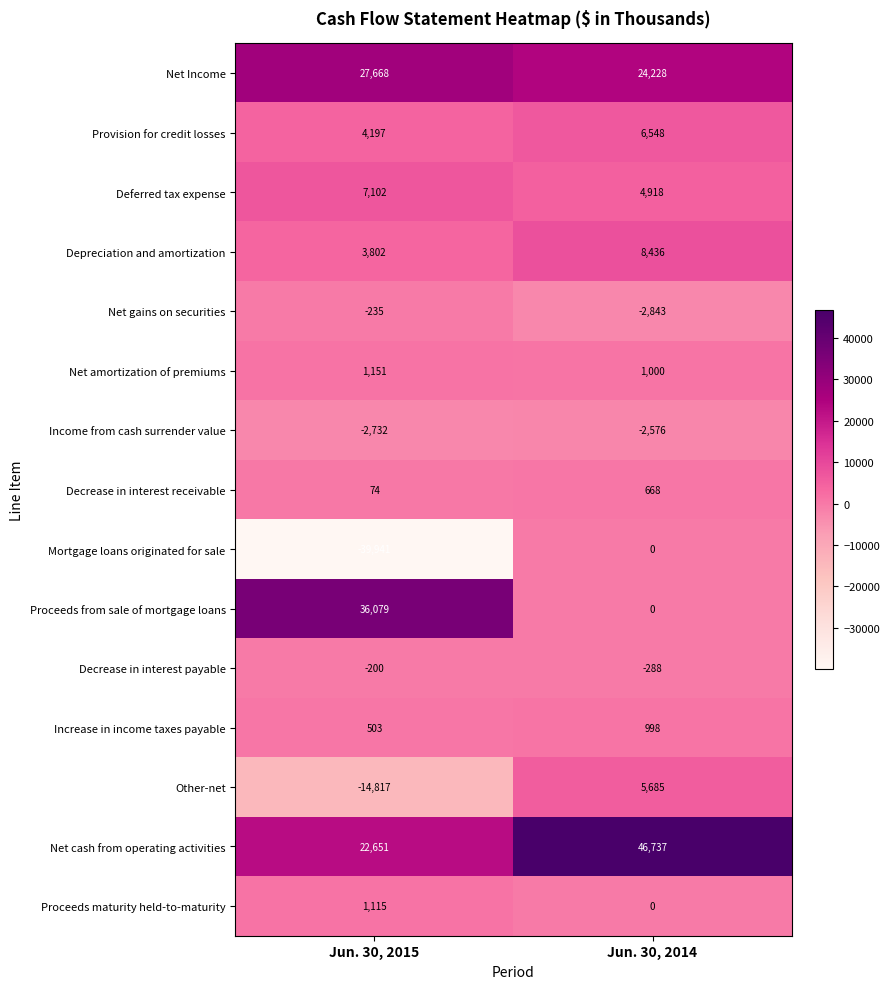

Which label corresponds to the largest value in the chart?

Jun. 30, 2014